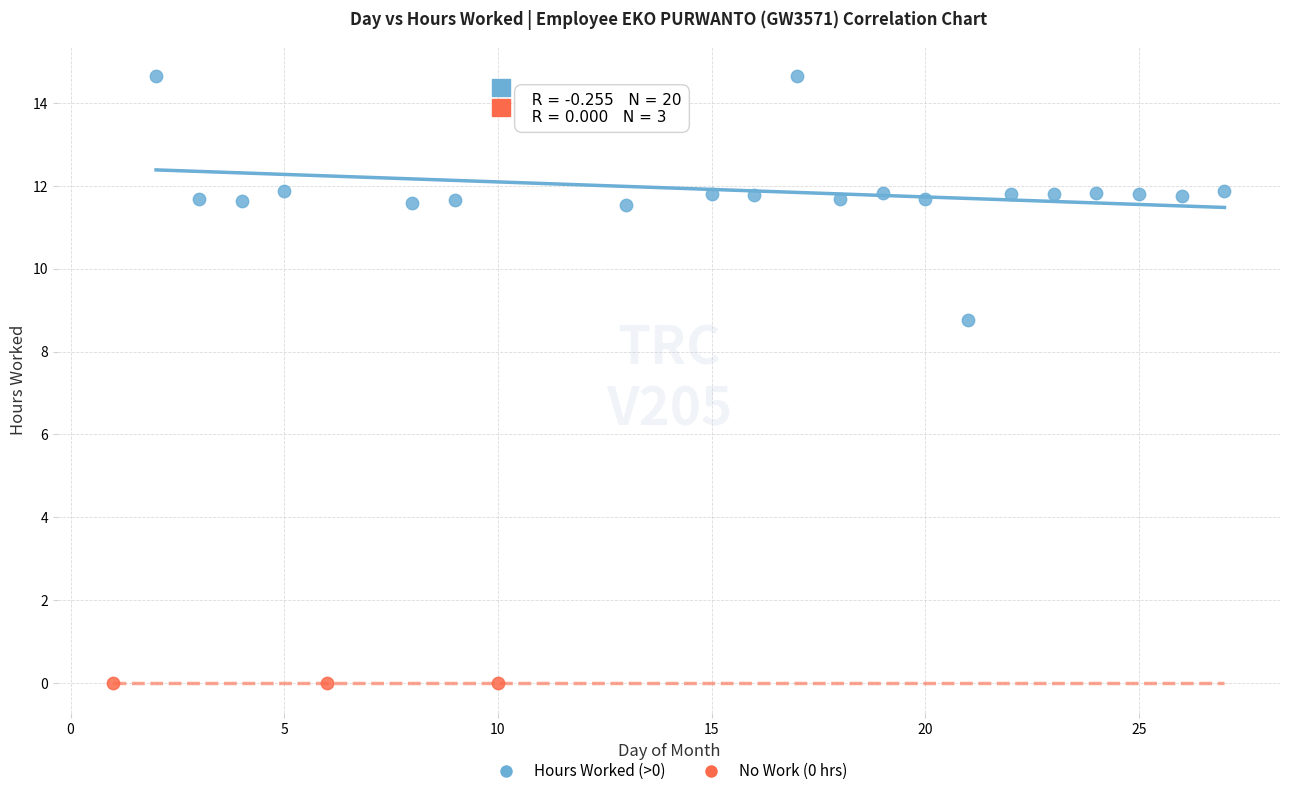

Which series reaches the maximum Y coordinate?

Hours Worked (>0)